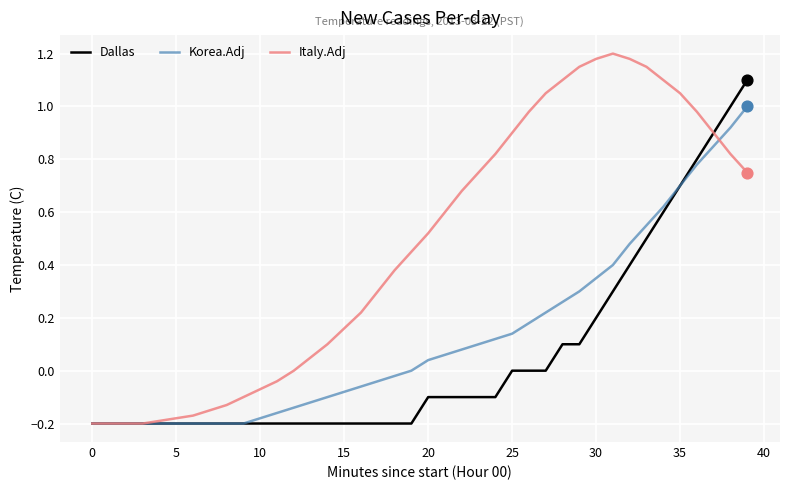

Which series has the widest spread of values?

Italy.Adj